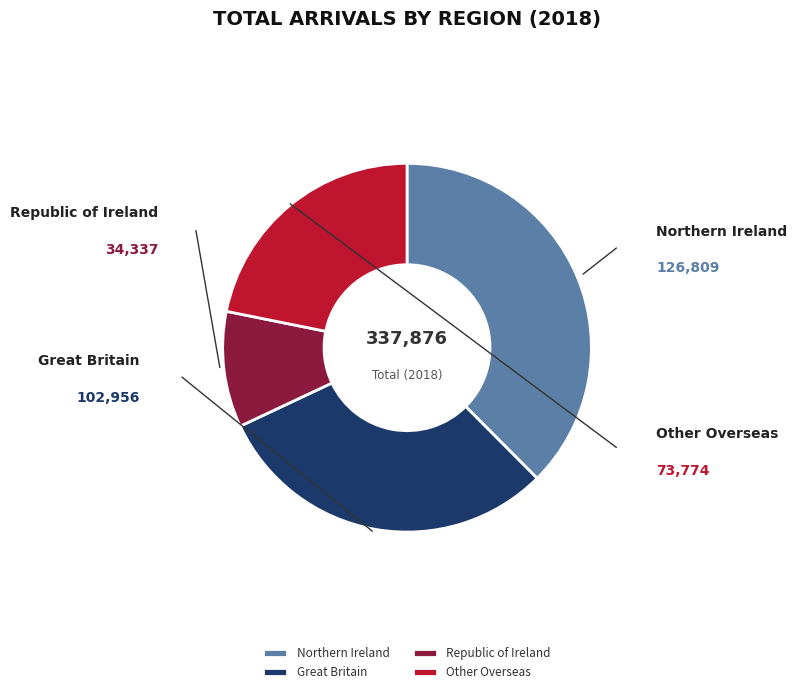

Count the number of slices in the pie.

4